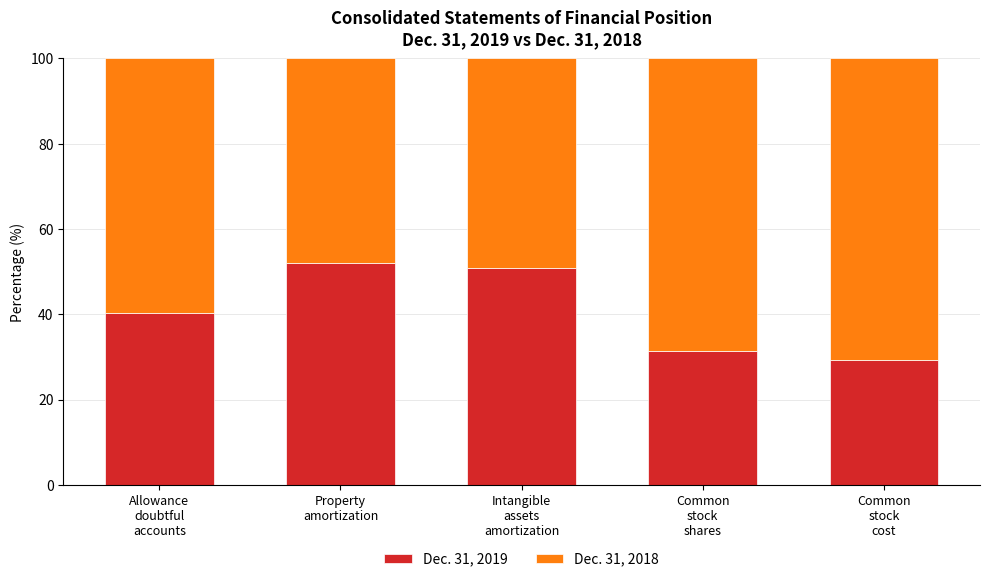

What is the sum of all Dec. 31, 2019 values?

204.0